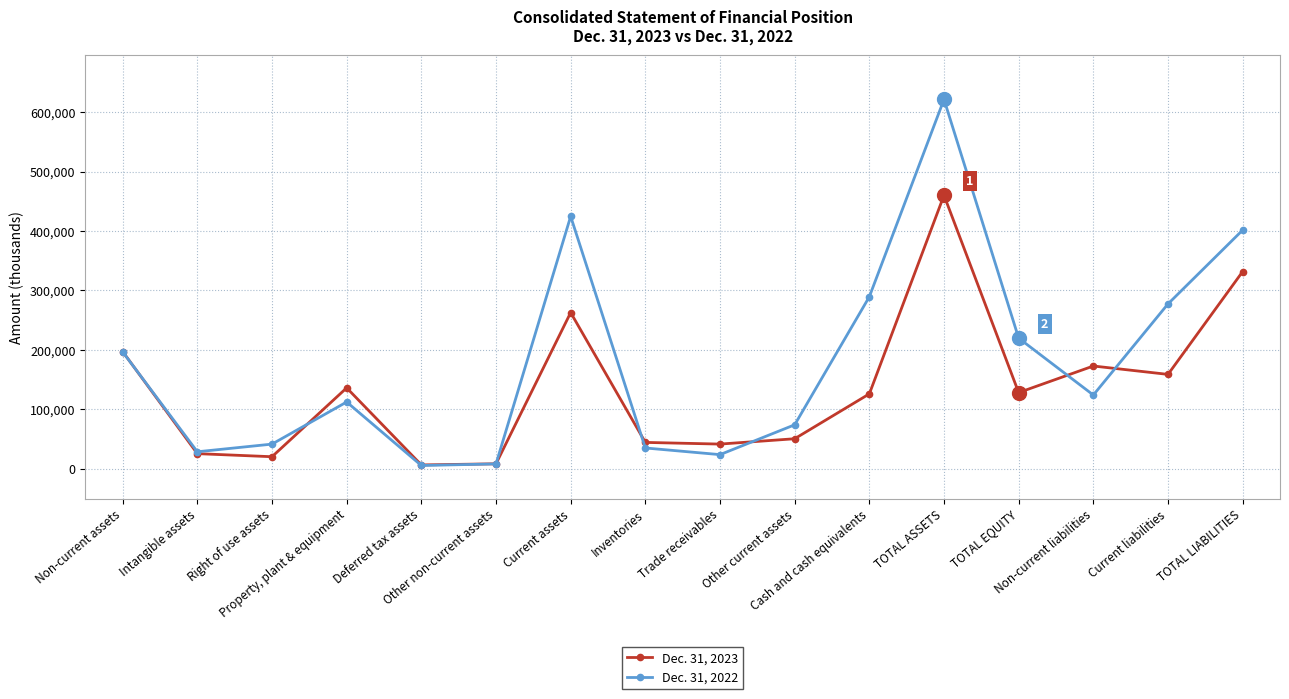

At how many categories does at least one series exceed 164383?

8